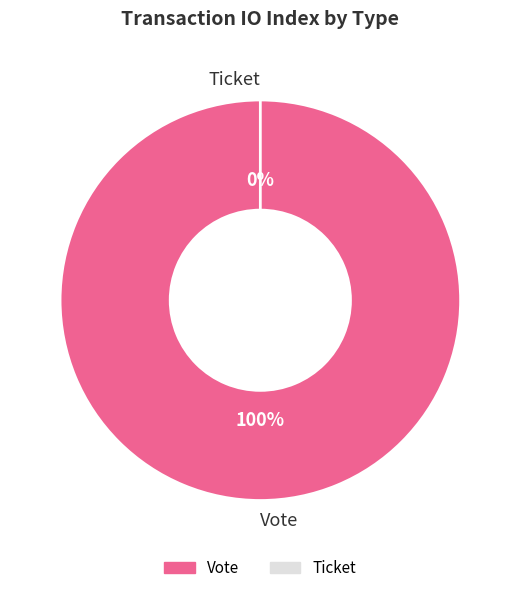

To the nearest percent, what is the average slice percentage?

50%